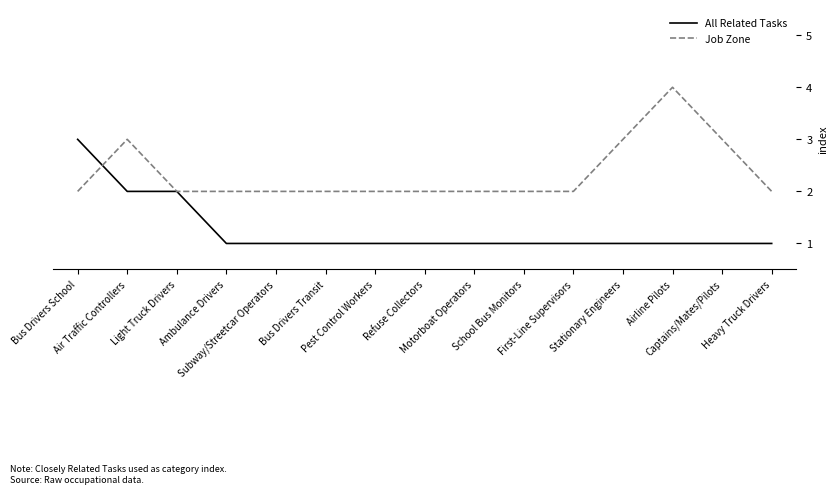

Count the number of data series in this chart.

2